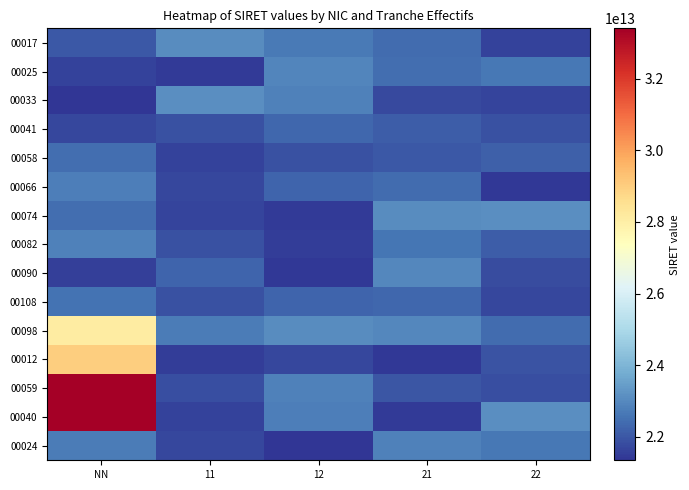

Between 22 and 11, which is larger?

11